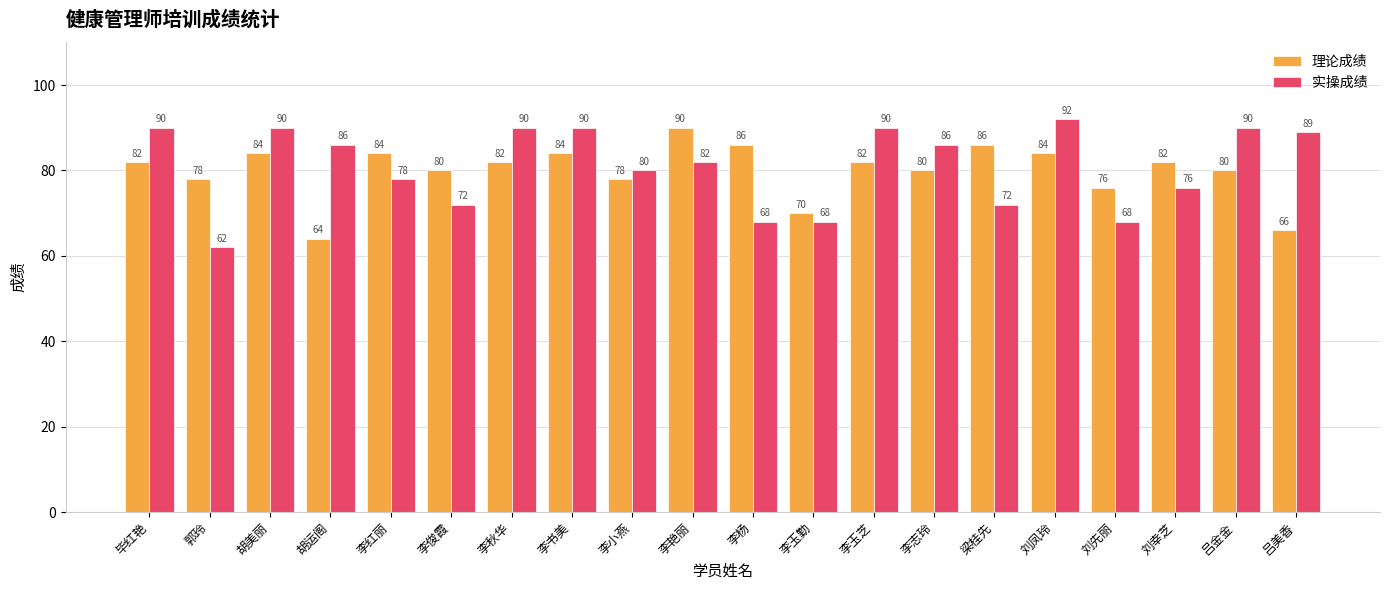

Reading left to right, transcribe all the data shown in this chart.

理论成绩: 82	78	84	64	84	80	82	84	78	90	86	70	82	80	86	84	76	82	80	66
实操成绩: 90	62	90	86	78	72	90	90	80	82	68	68	90	86	72	92	68	76	90	89